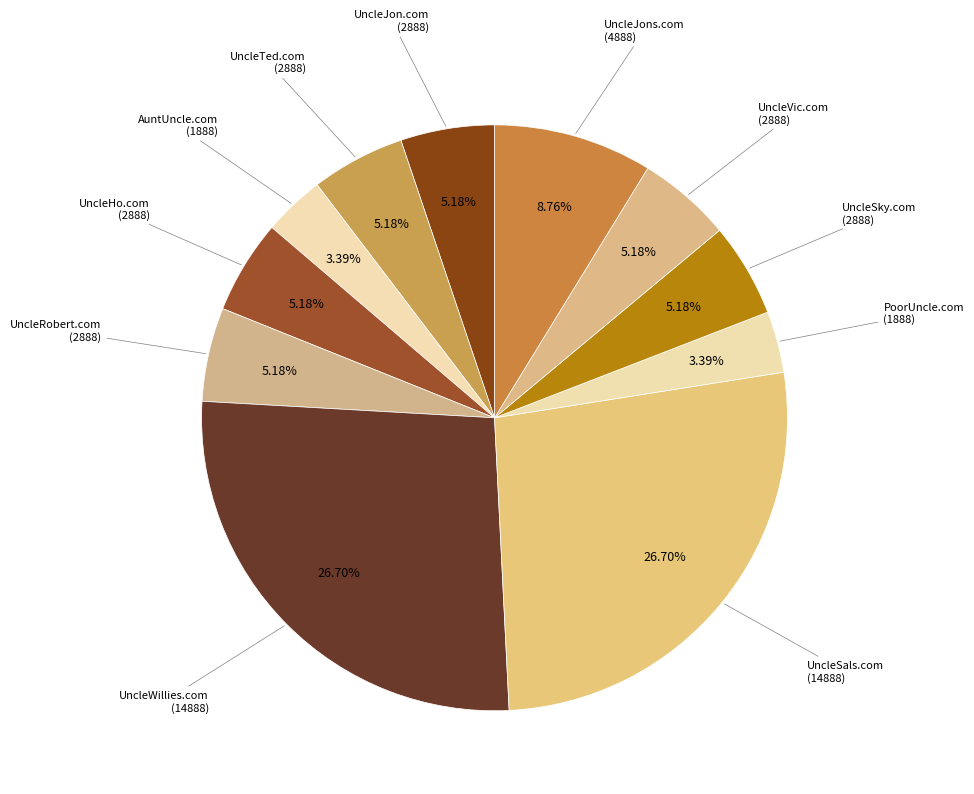

How many segments does this pie chart have?

11